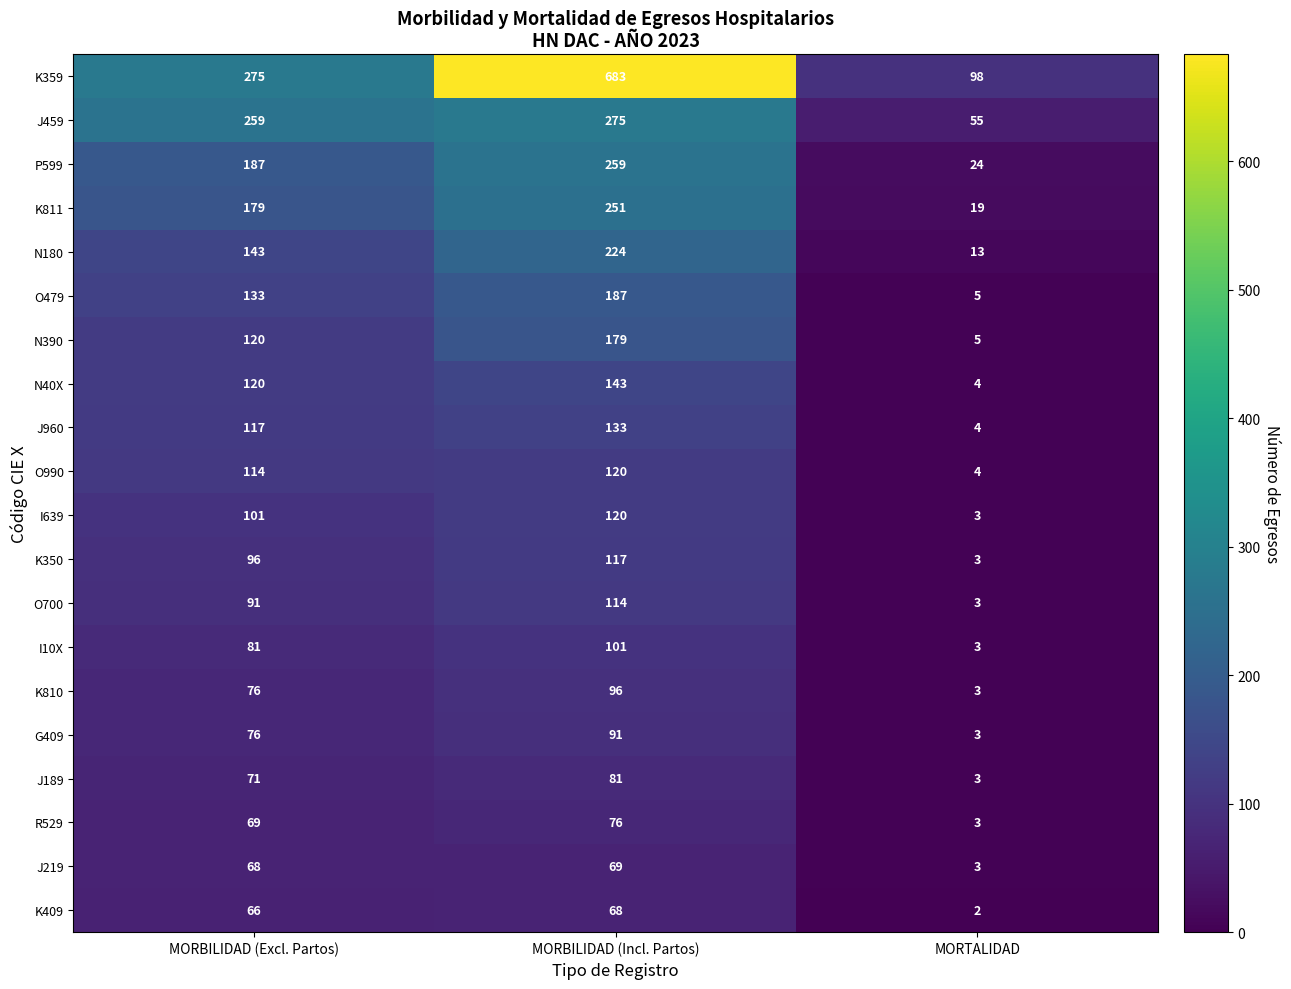

How many data points does each series have?

3